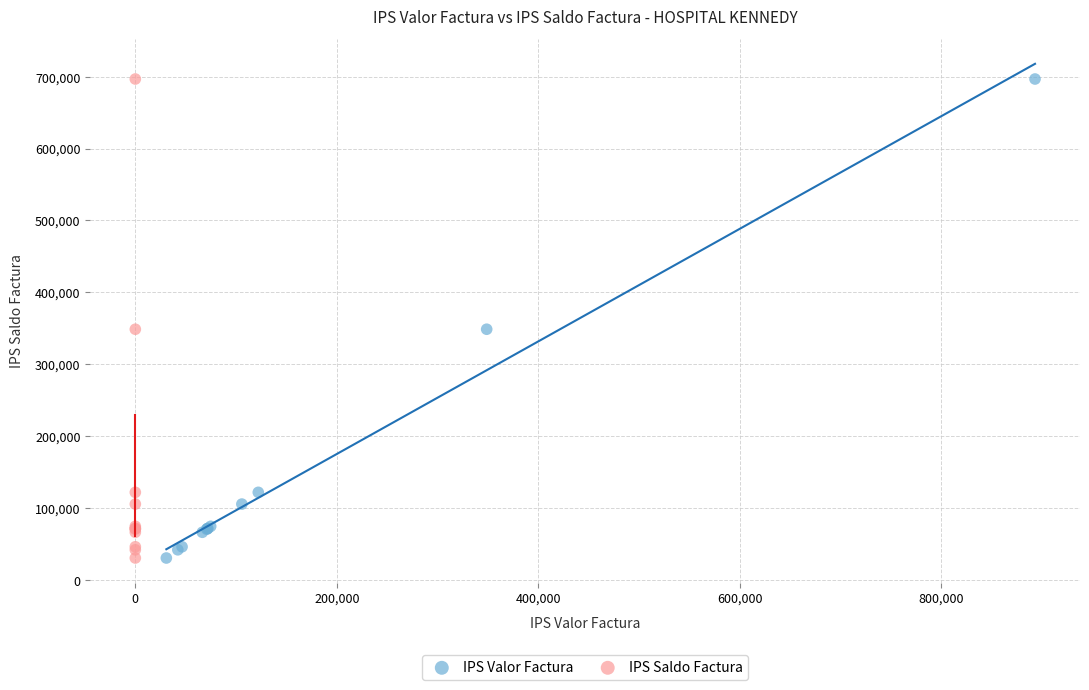

What are all the series names shown in the legend?

IPS Valor Factura, IPS Saldo Factura